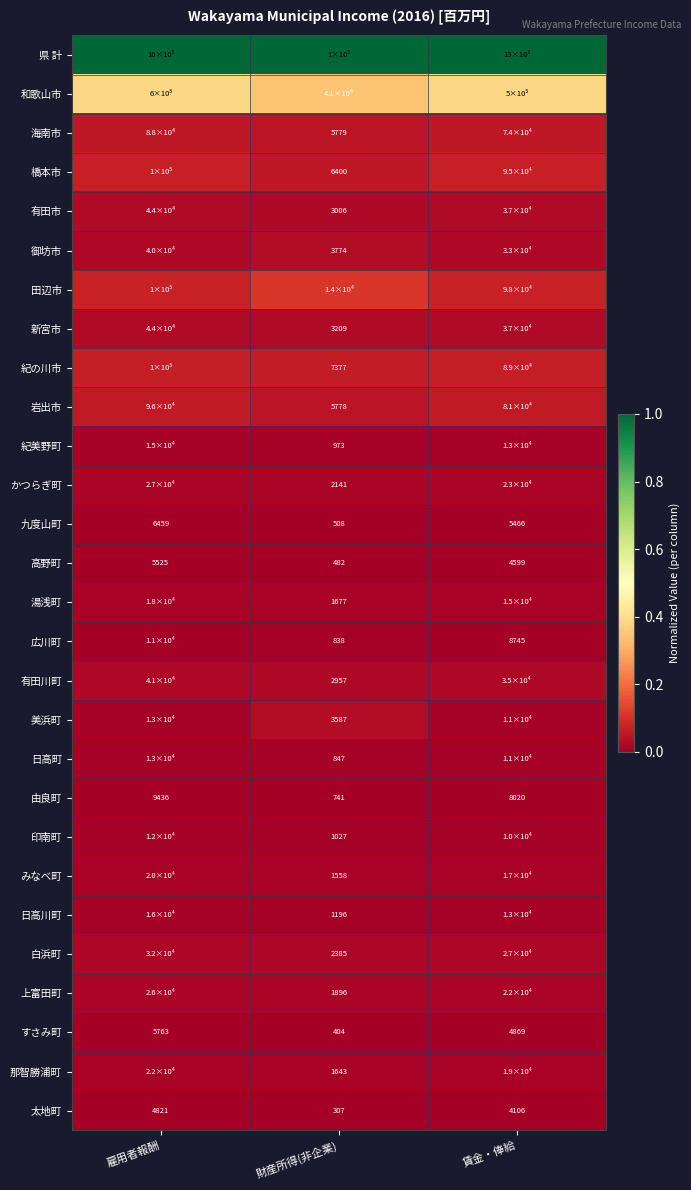

Where is 九度山町 nearest to the value 3483?

賃金・俸給